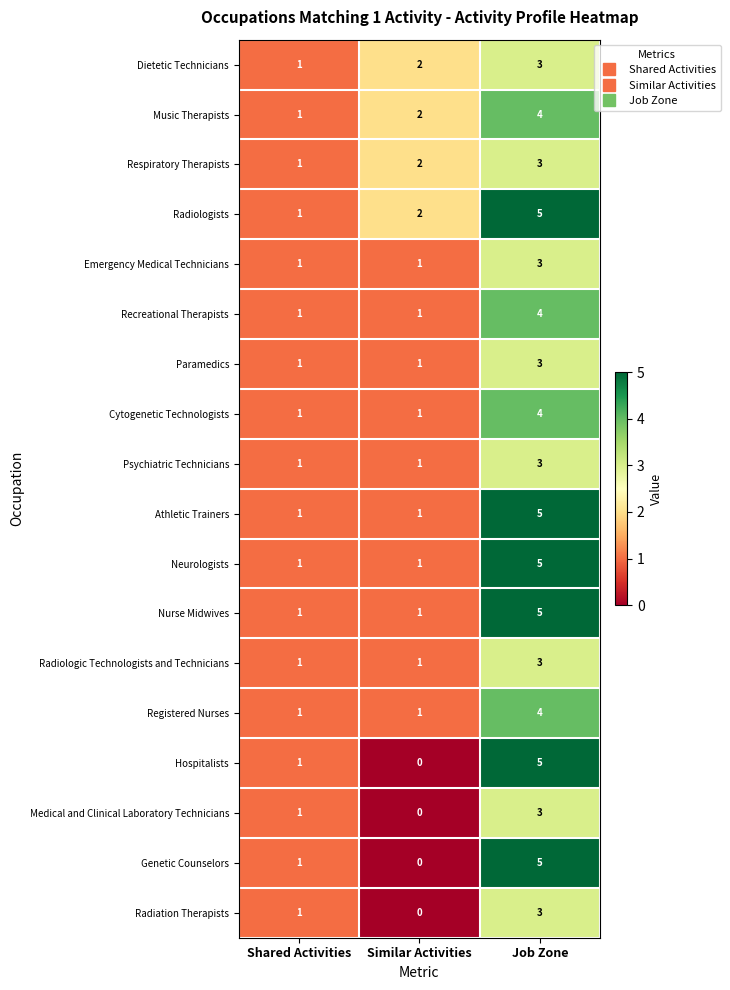

At how many categories does at least one series exceed 0?

3